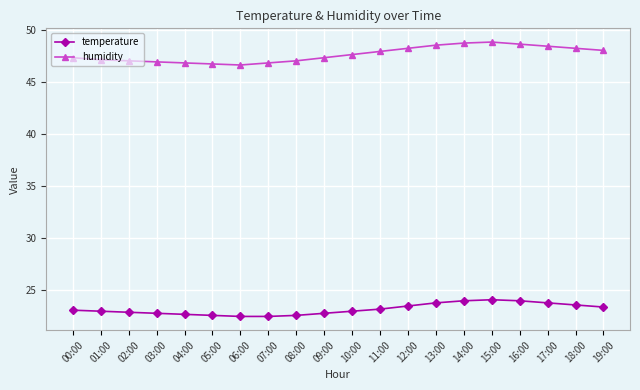

What position from the right is 00:00?

20